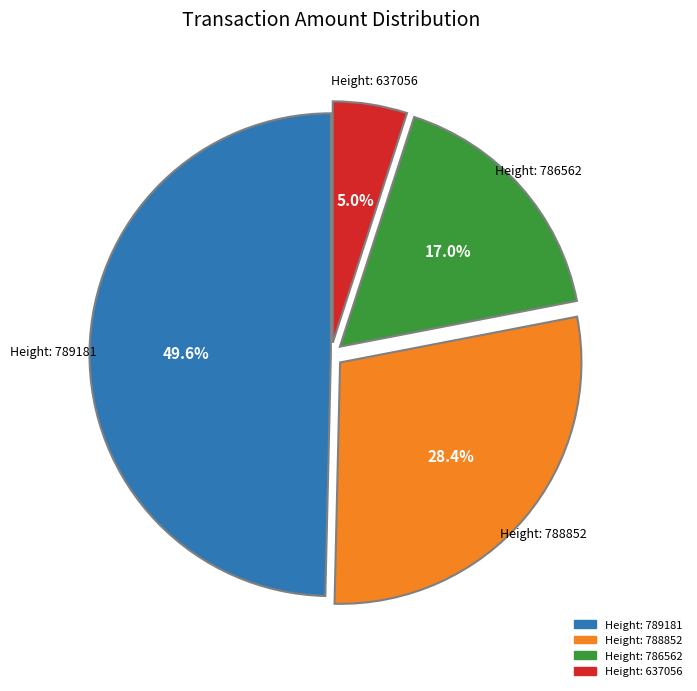

Does any single category account for the majority?

No